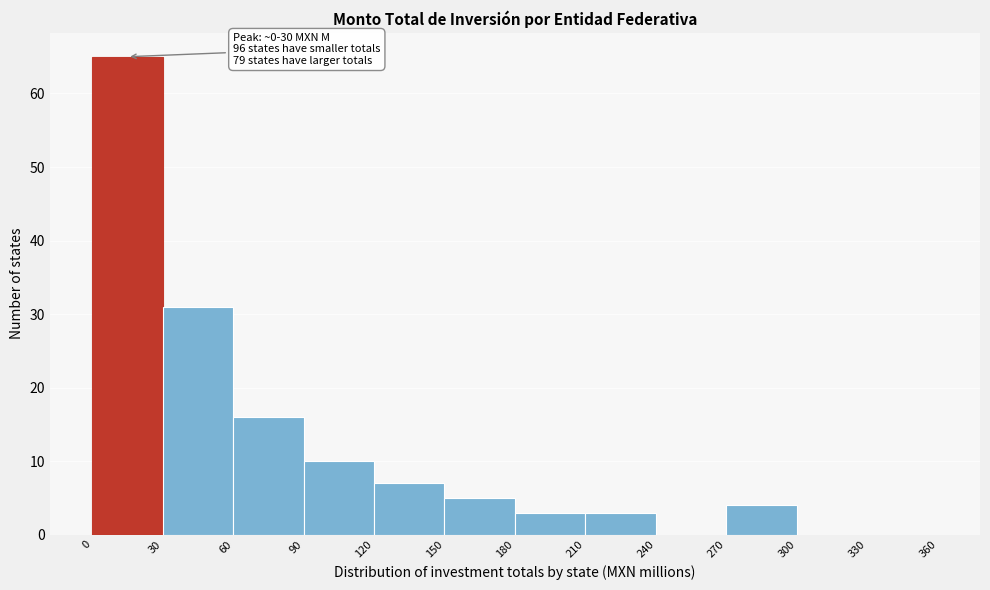

Which range on the x-axis has the tallest bar?

0 to 30